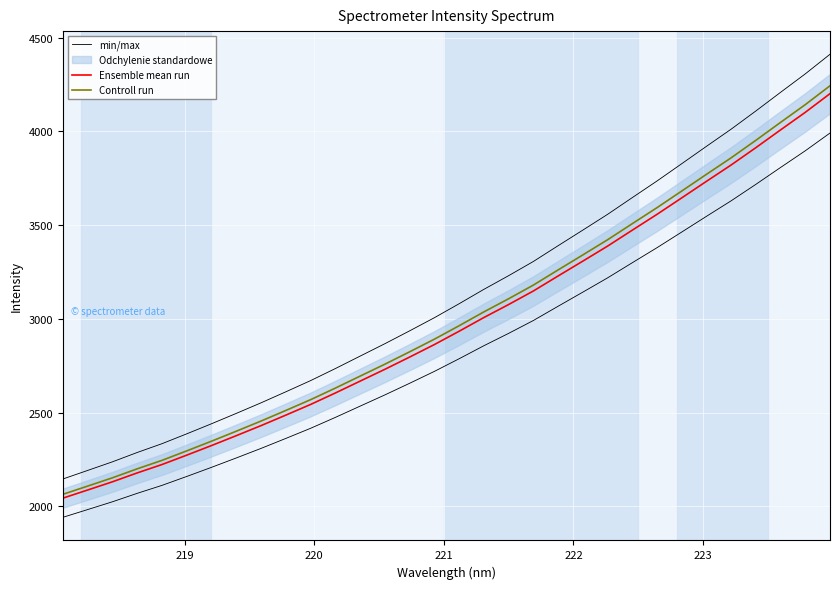

What is the highest value of the min/max series?

4411.3